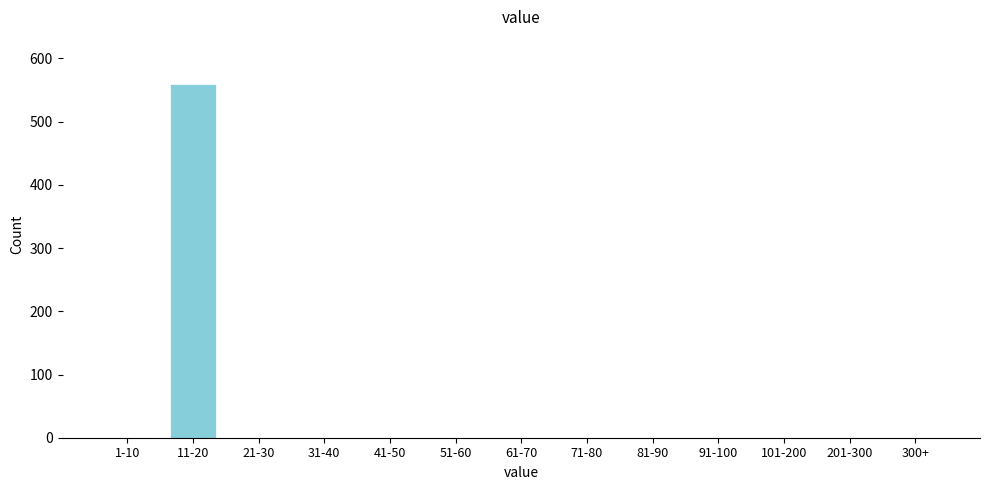

Reading left to right, what are all the values shown in this chart?

1-10=0	11-20=559	21-30=0	31-40=0	41-50=0	51-60=0	61-70=0	71-80=0	81-90=0	91-100=0	101-200=0	201-300=0	300+=0